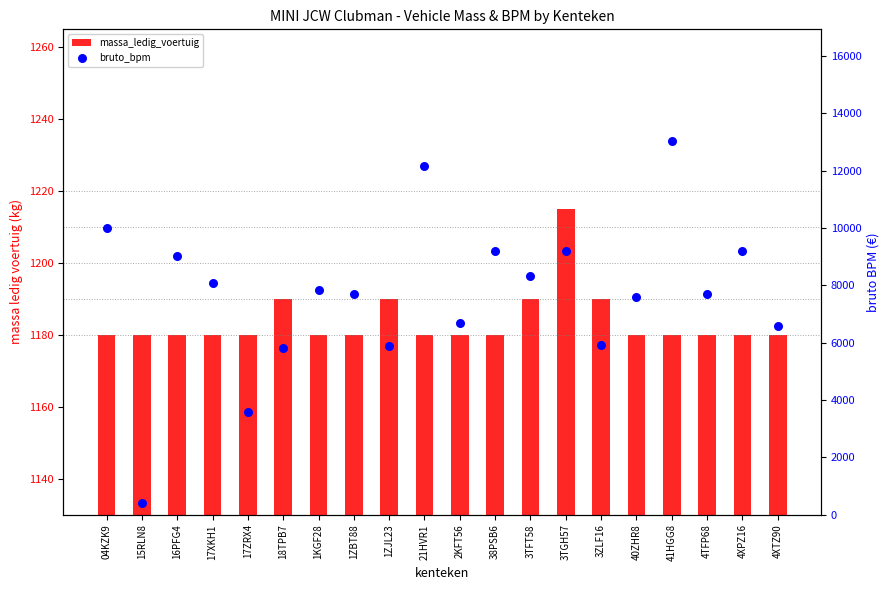

What is the total value across all series at 41HGG8?

14205